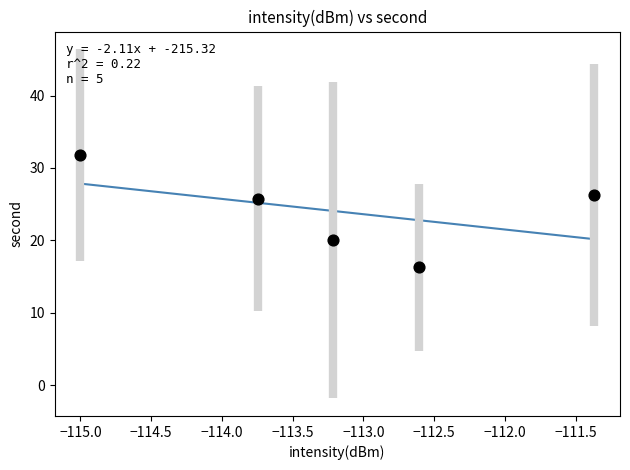

What is the average Y value?

24.0